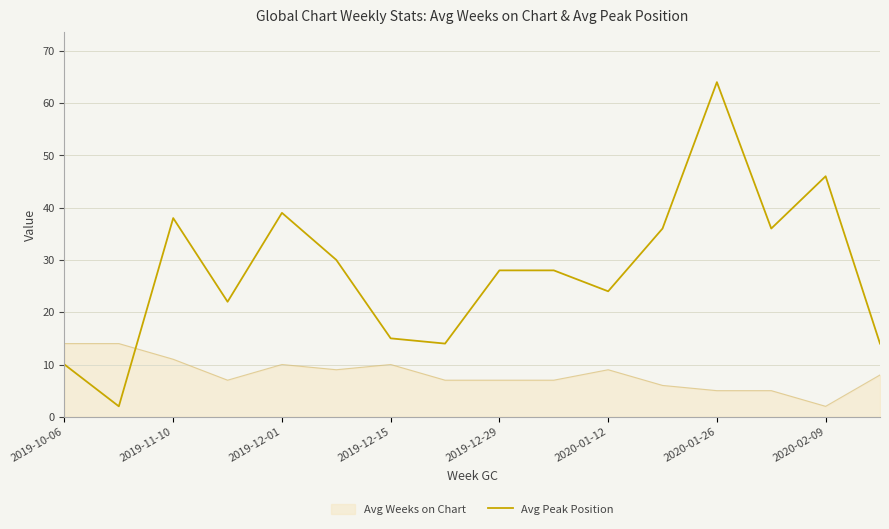

Which series has the largest total across all categories?

Avg Peak Position